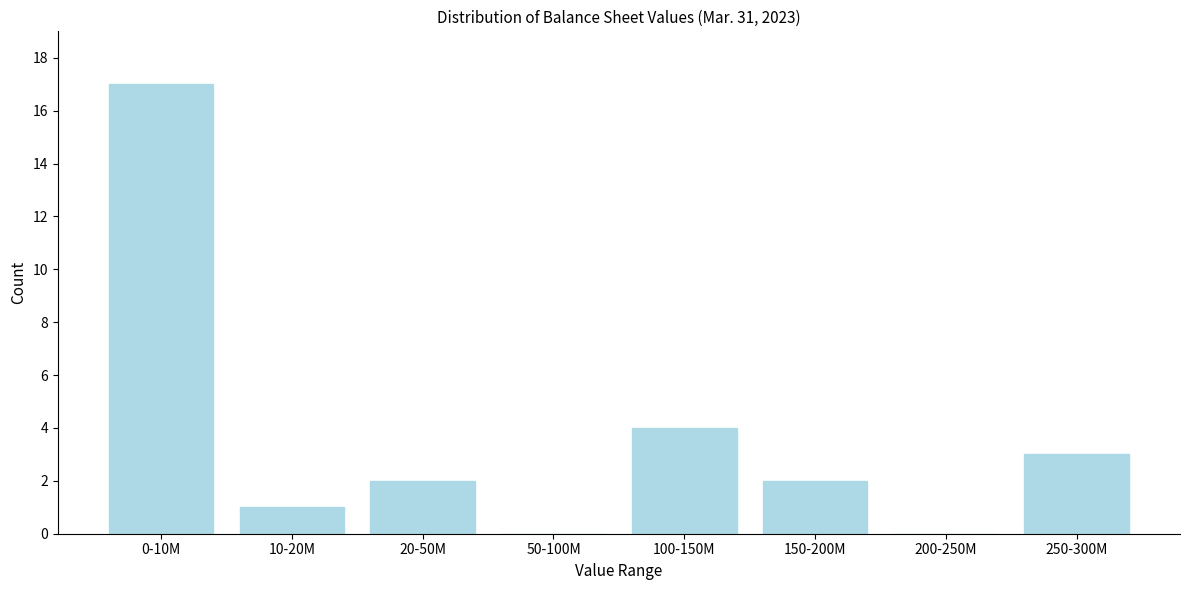

Reading left to right, extract all data points from this chart.

0-10M=17	10-20M=1	20-50M=2	50-100M=0	100-150M=4	150-200M=2	200-250M=0	250-300M=3